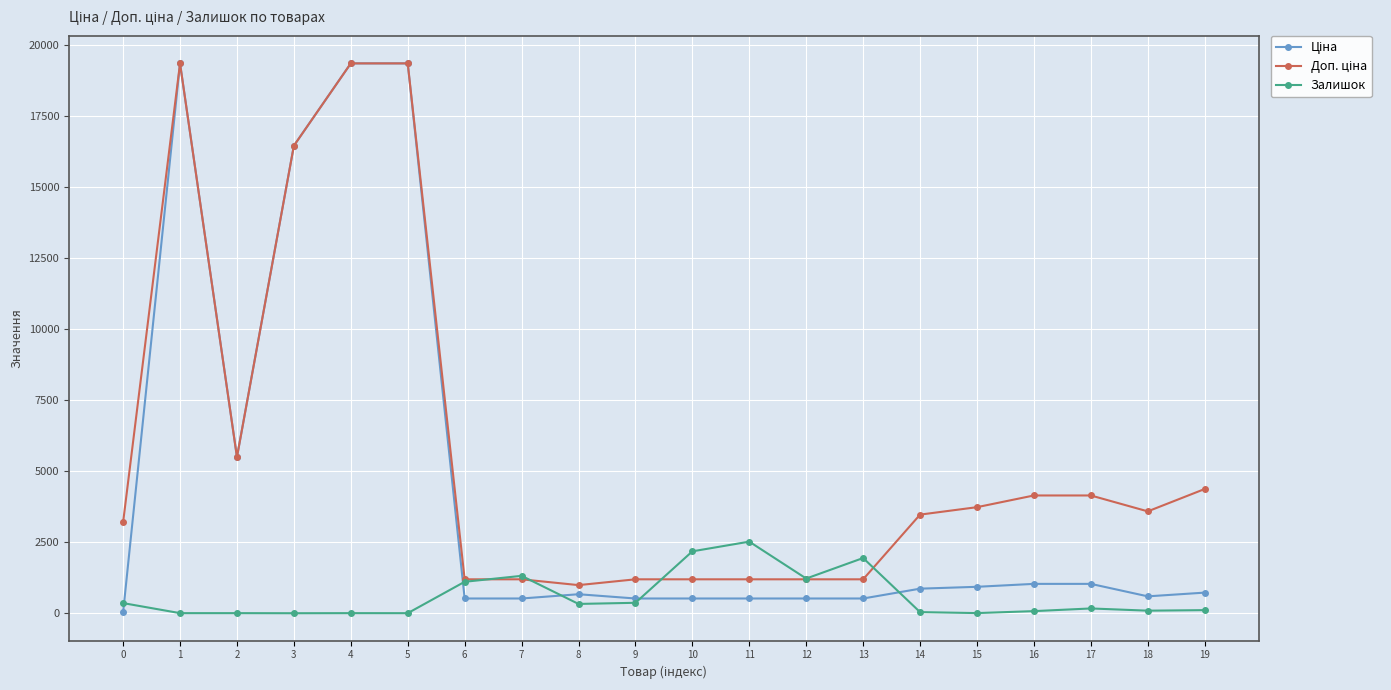

True or false: Залишок has more than 1 points higher than both neighbors.

True